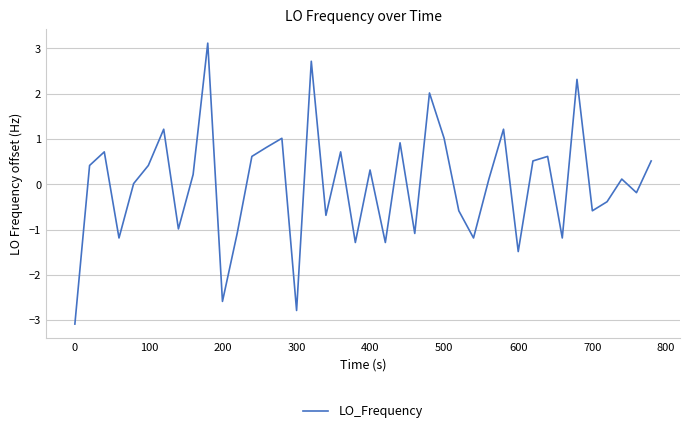

What is the difference between the maximum and minimum values?

6.2